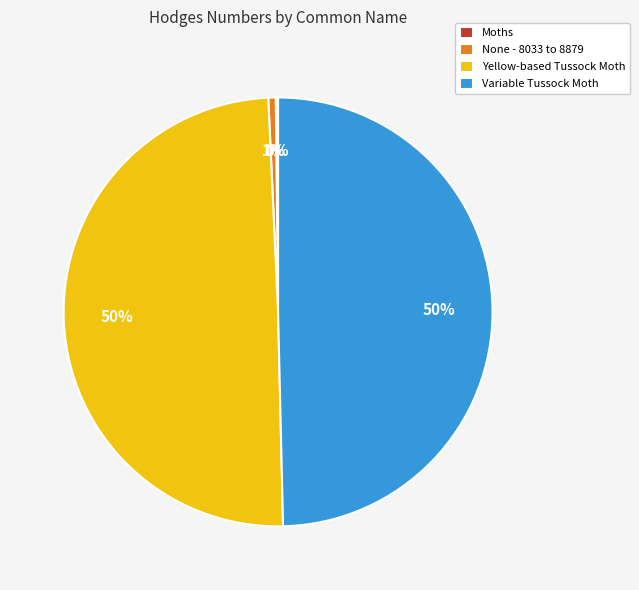

Which has a higher value, None - 8033 to 8879 or Yellow-based Tussock Moth?

Yellow-based Tussock Moth